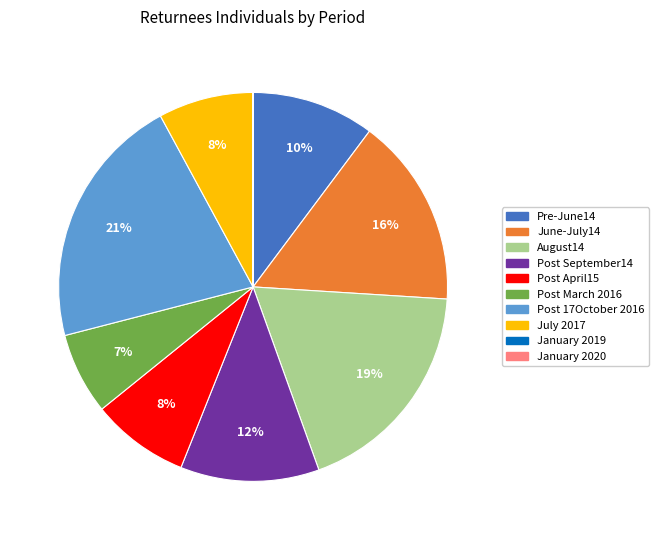

To the nearest percent, what portion does Post 17October 2016 represent?

21%